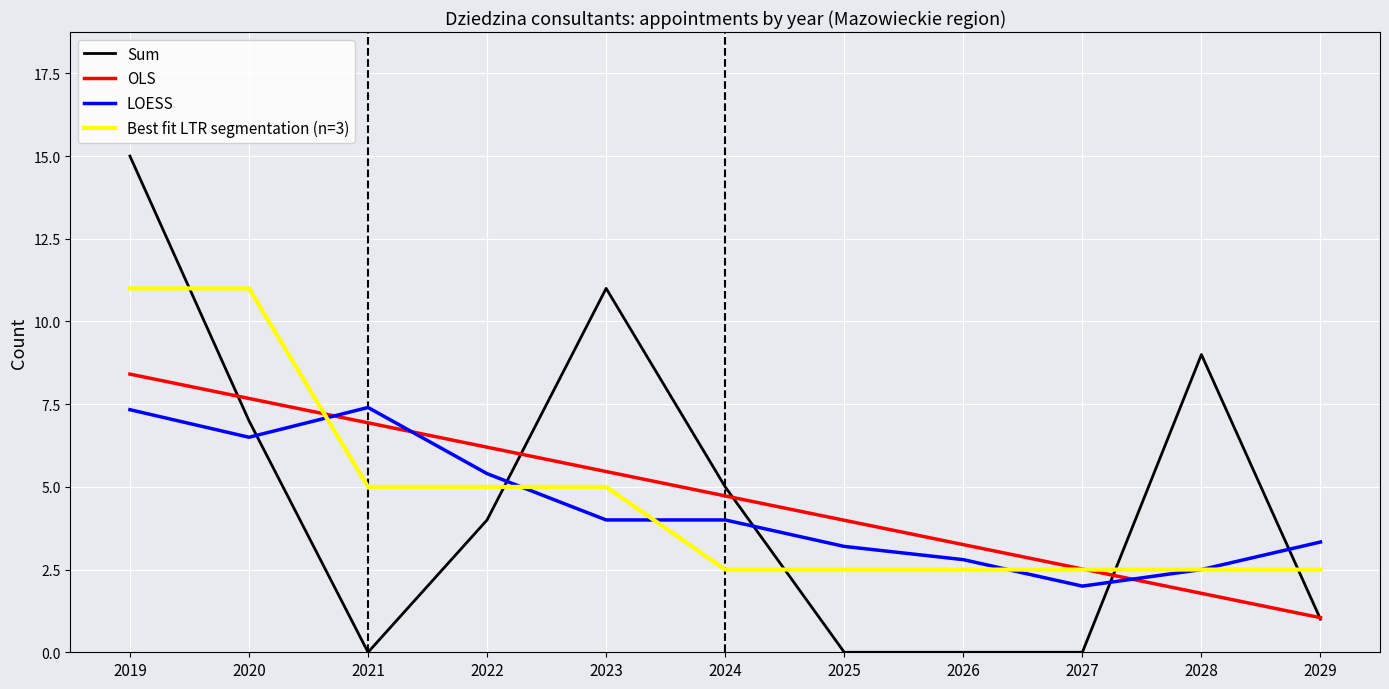

The OLS series shows 5.7 at 2026. True or false?

False